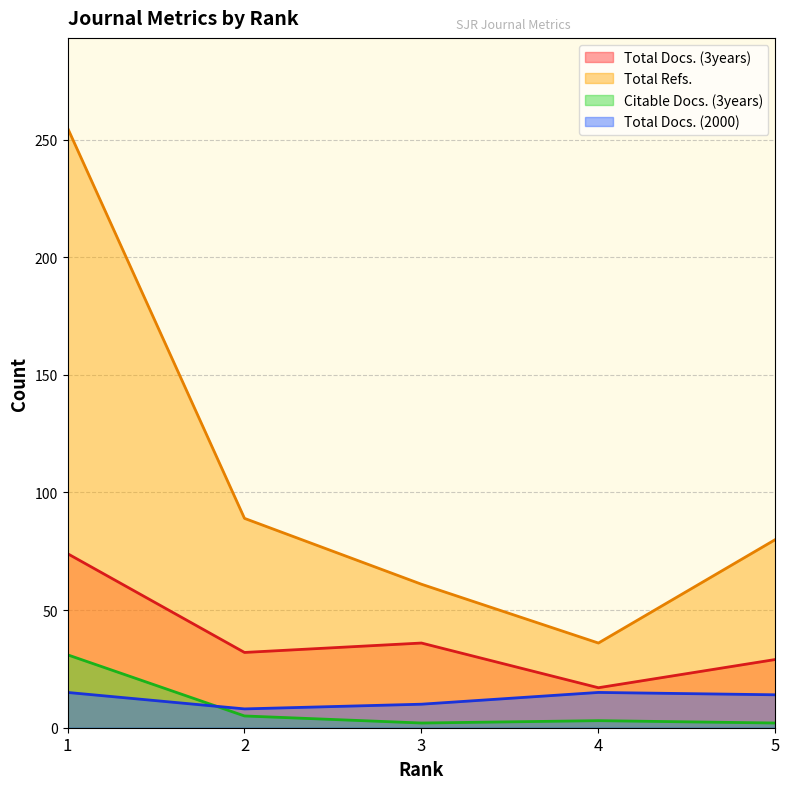

What are all the series names shown in the legend?

Total Docs. (3years), Total Refs., Citable Docs. (3years), Total Docs. (2000)